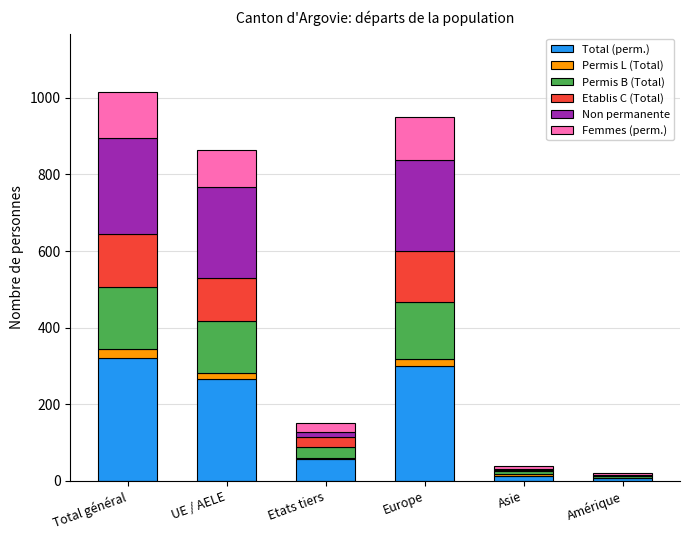

What is the maximum value for Total (perm.)?

322